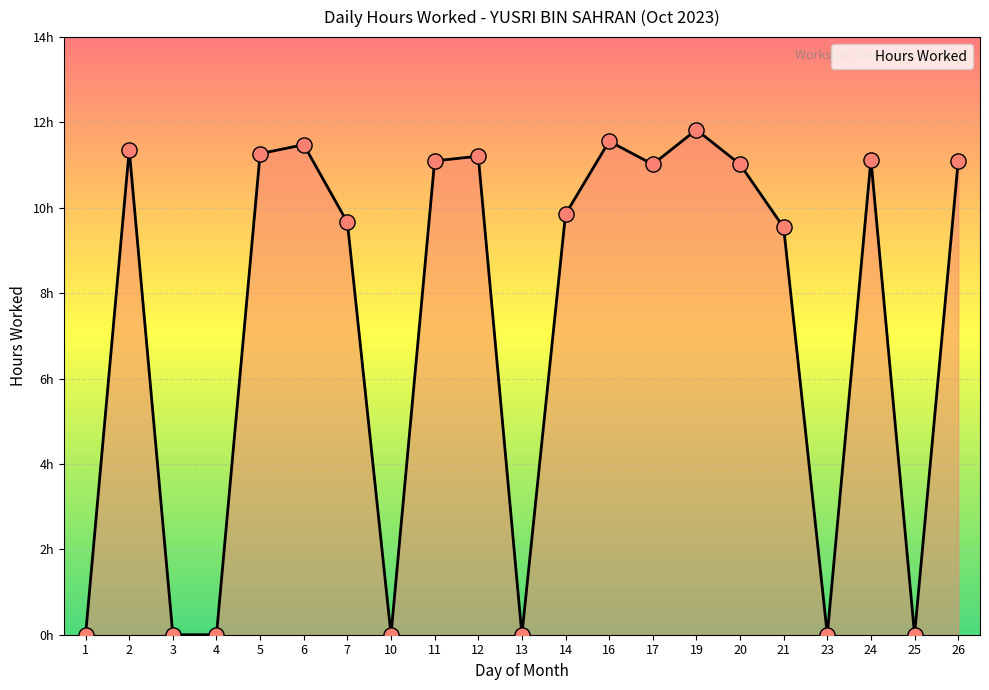

Between 21 and 19, which is larger?

19